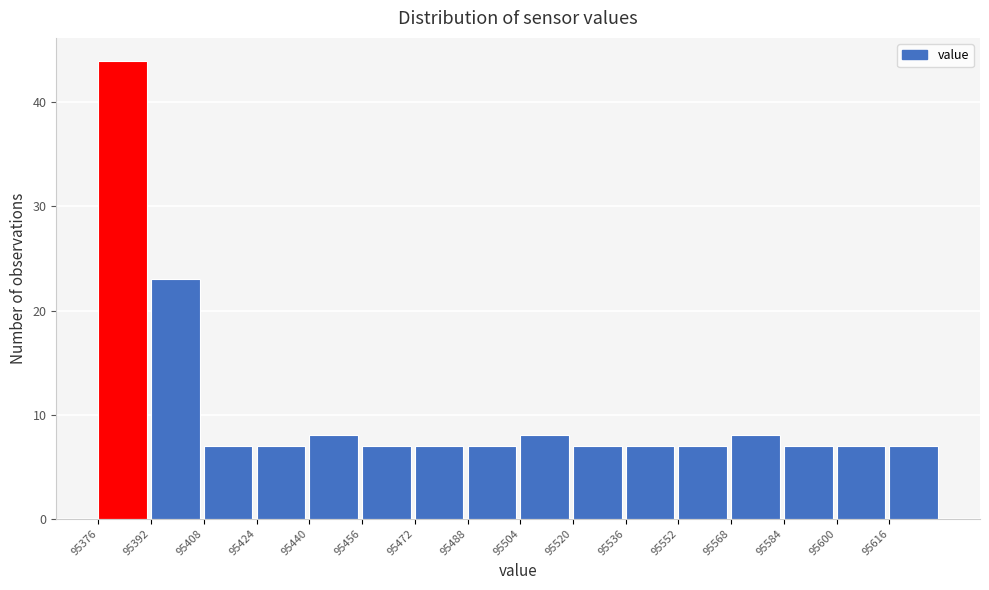

Reading left to right, transcribe this chart: for each bar, give the range it covers on the x-axis and its height. The values are not printed on the chart, so give them approximately, as read against the axis.

95376 to 95392: 44
95392 to 95408: 23
95408 to 95424: 7
95424 to 95440: 7
95440 to 95456: 8
95456 to 95472: 7
95472 to 95488: 7
95488 to 95504: 7
95504 to 95520: 8
95520 to 95536: 7
95536 to 95552: 7
95552 to 95568: 7
95568 to 95584: 8
95584 to 95600: 7
95600 to 95616: 7
95616 to 95632: 7